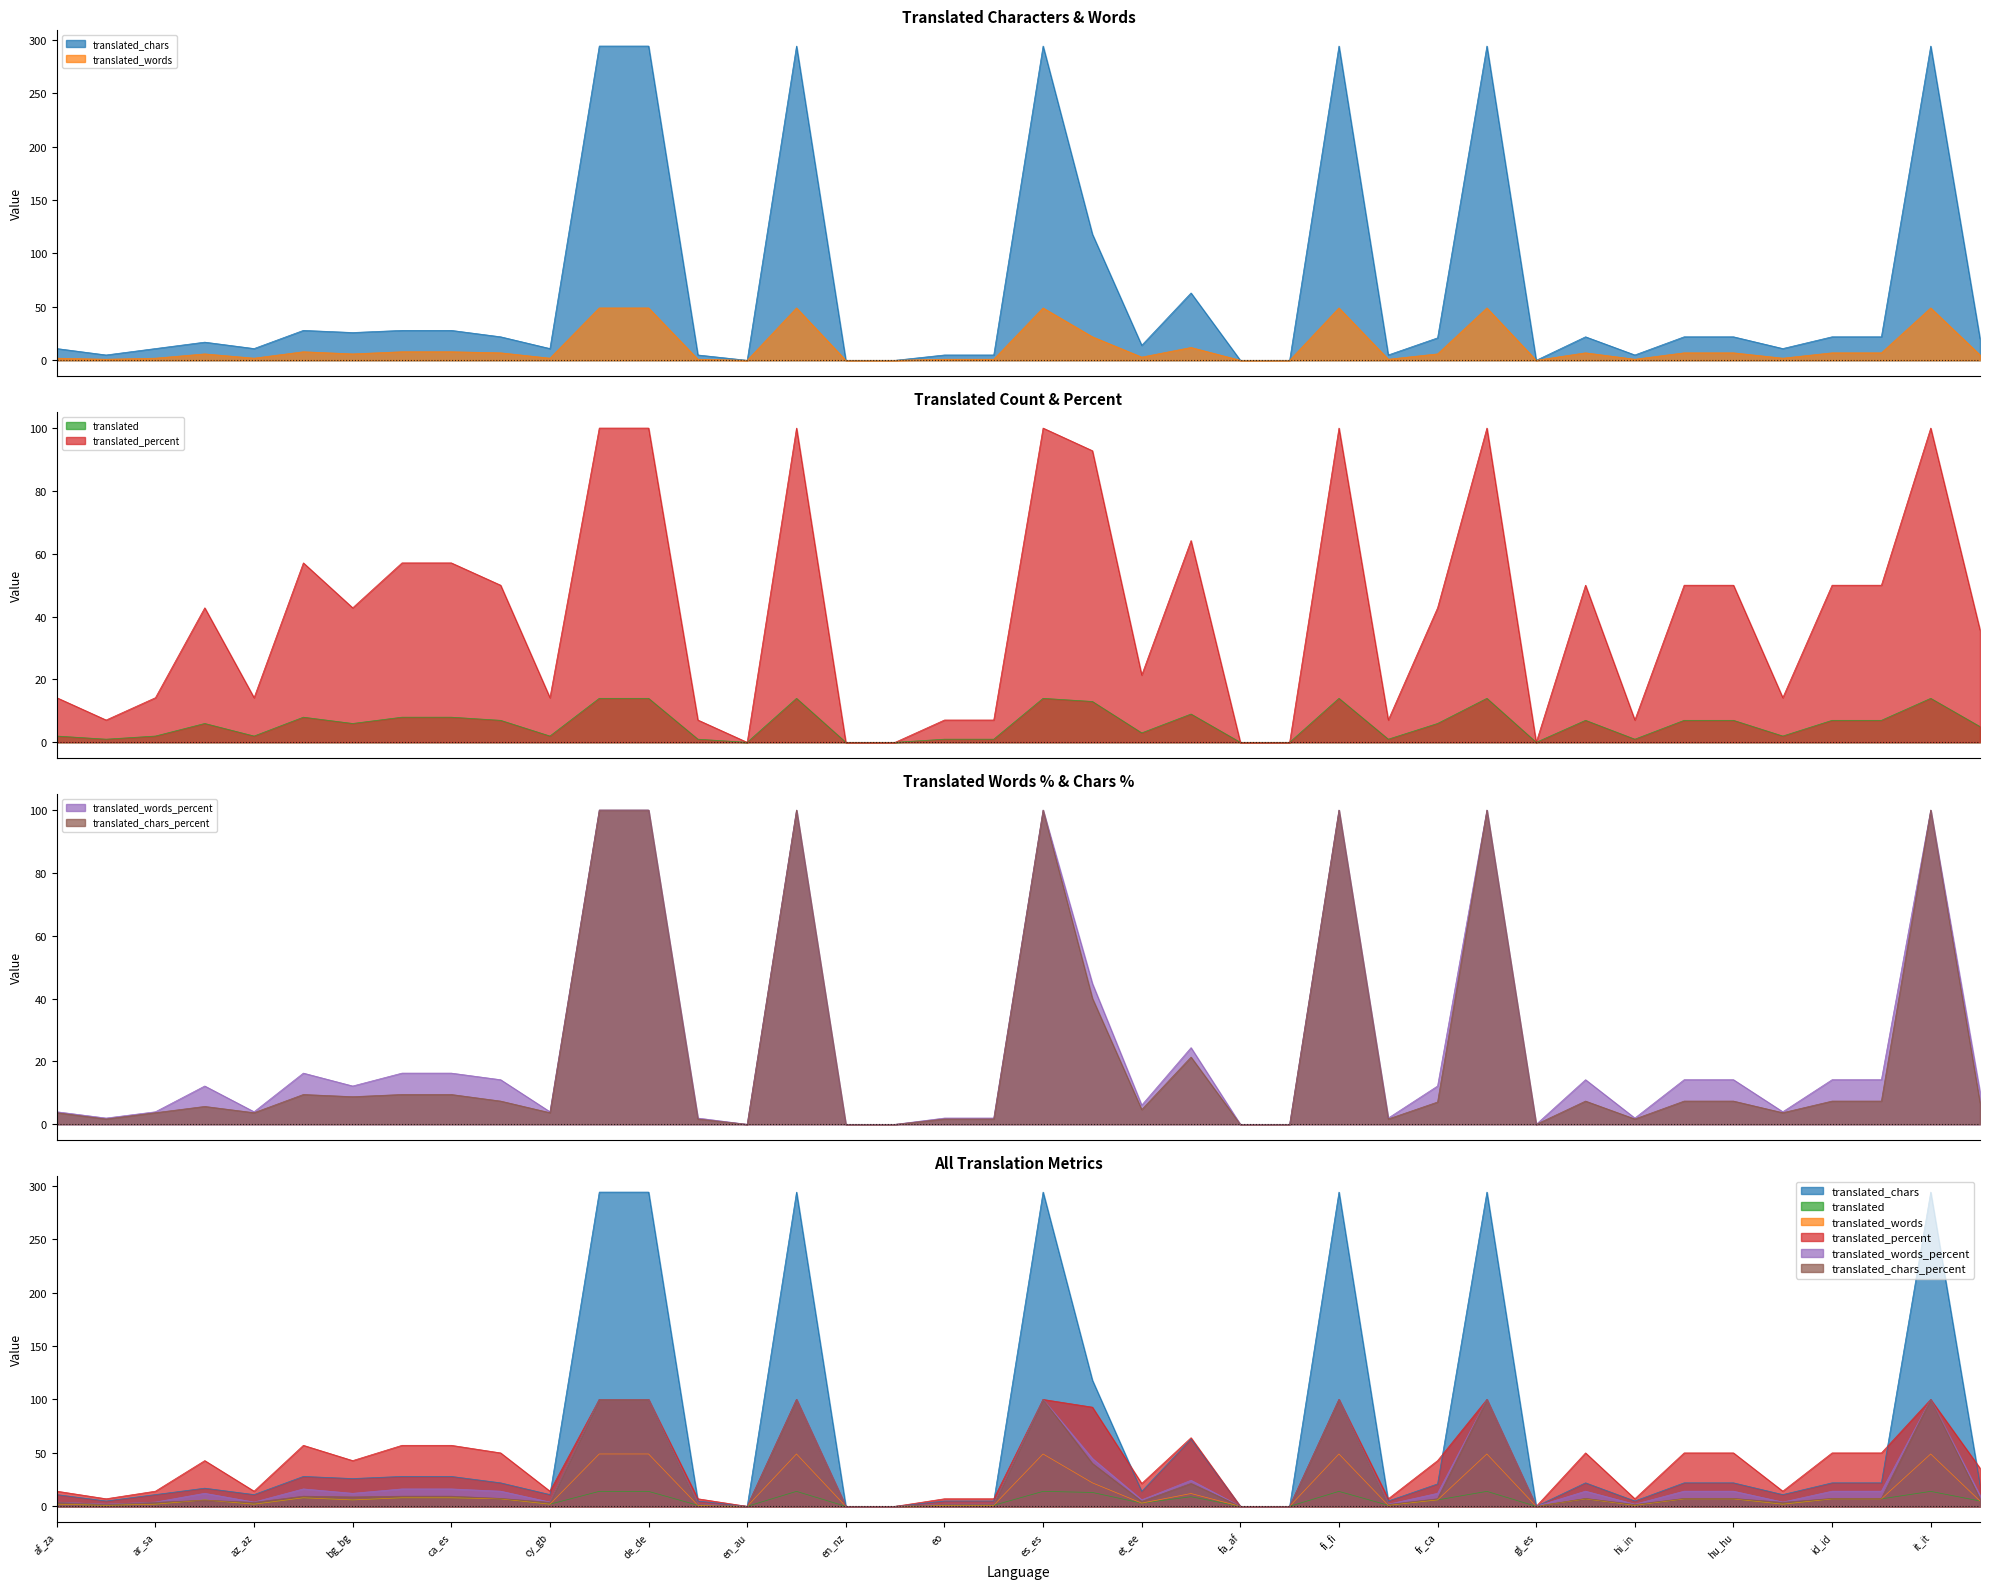

The value of translated_words_percent at eu_es is 9.1. True or false?

False